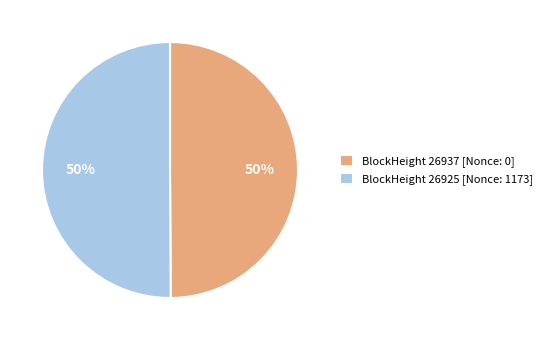

True or false: BlockHeight 26925 [Nonce: 1173] accounts for 50% of the total.

True